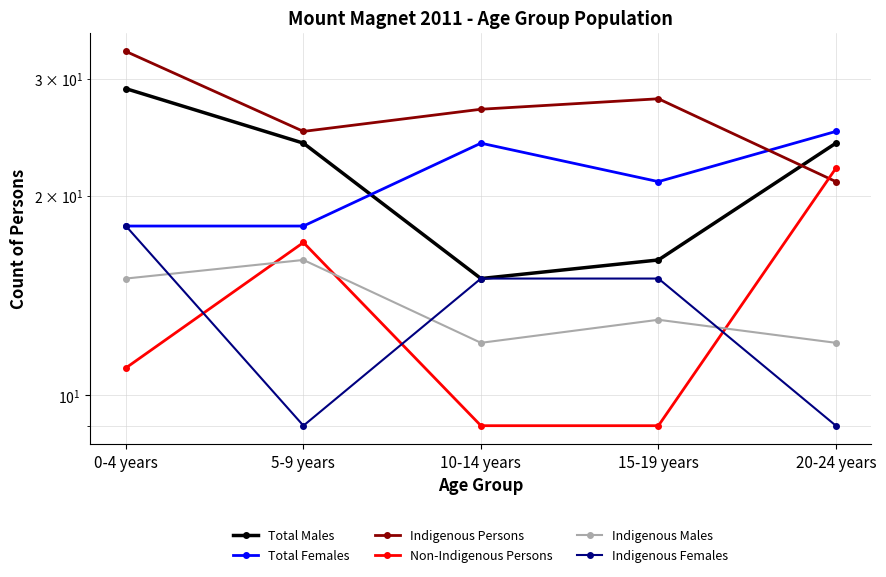

What is the sum of all Indigenous Males values?

68